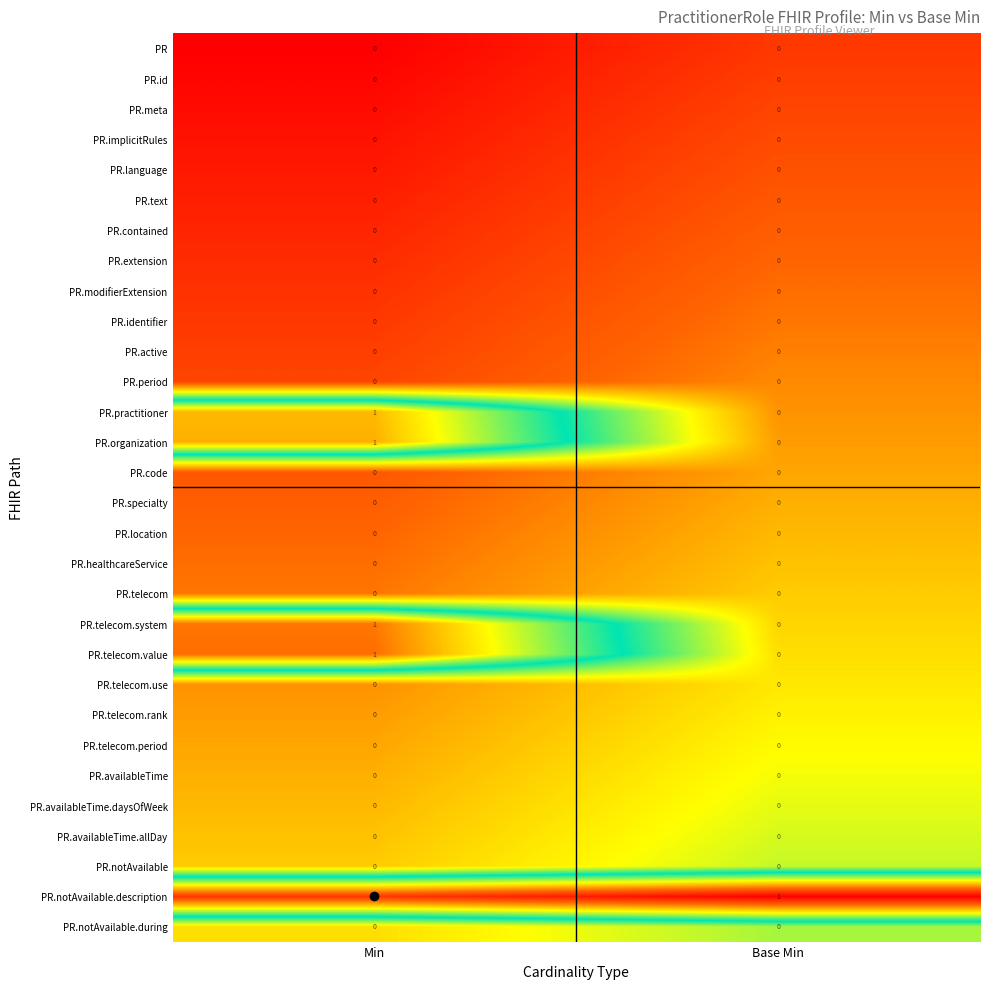

The PR.modifierExtension series shows 0 at Min. True or false?

True